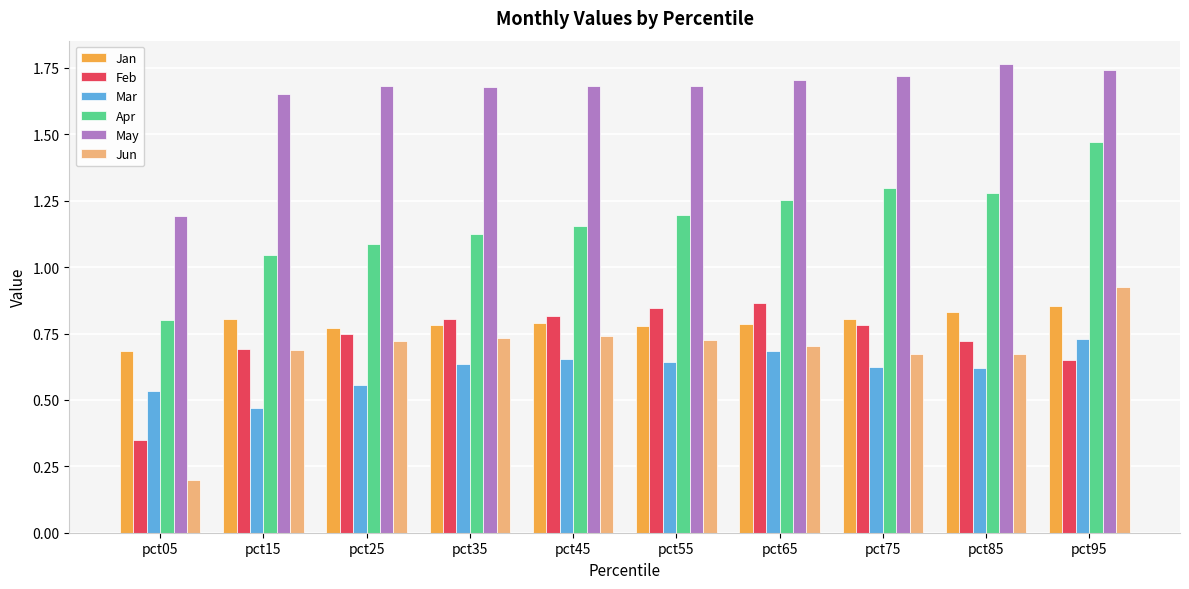

Which series has the largest total across all categories?

May